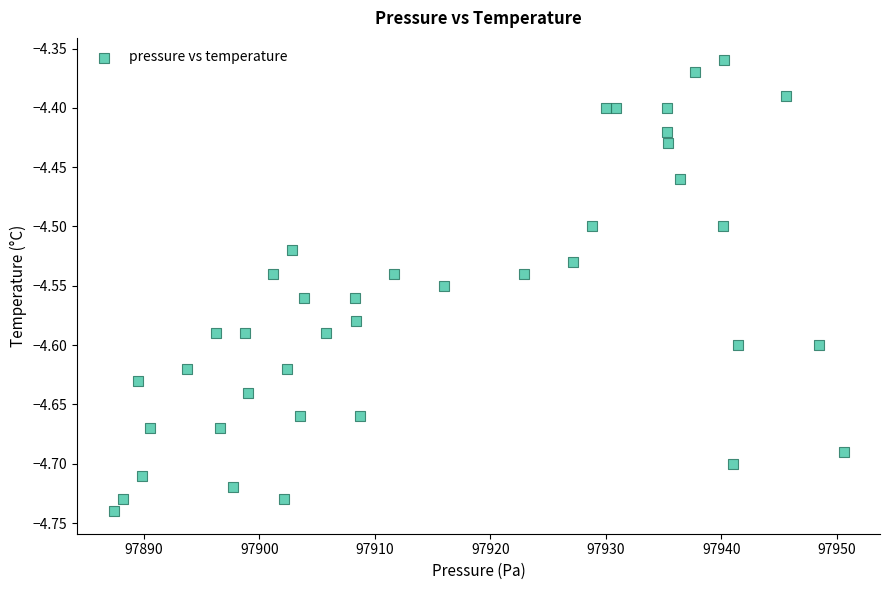

What is the range of X values (max minus min)?

63.1